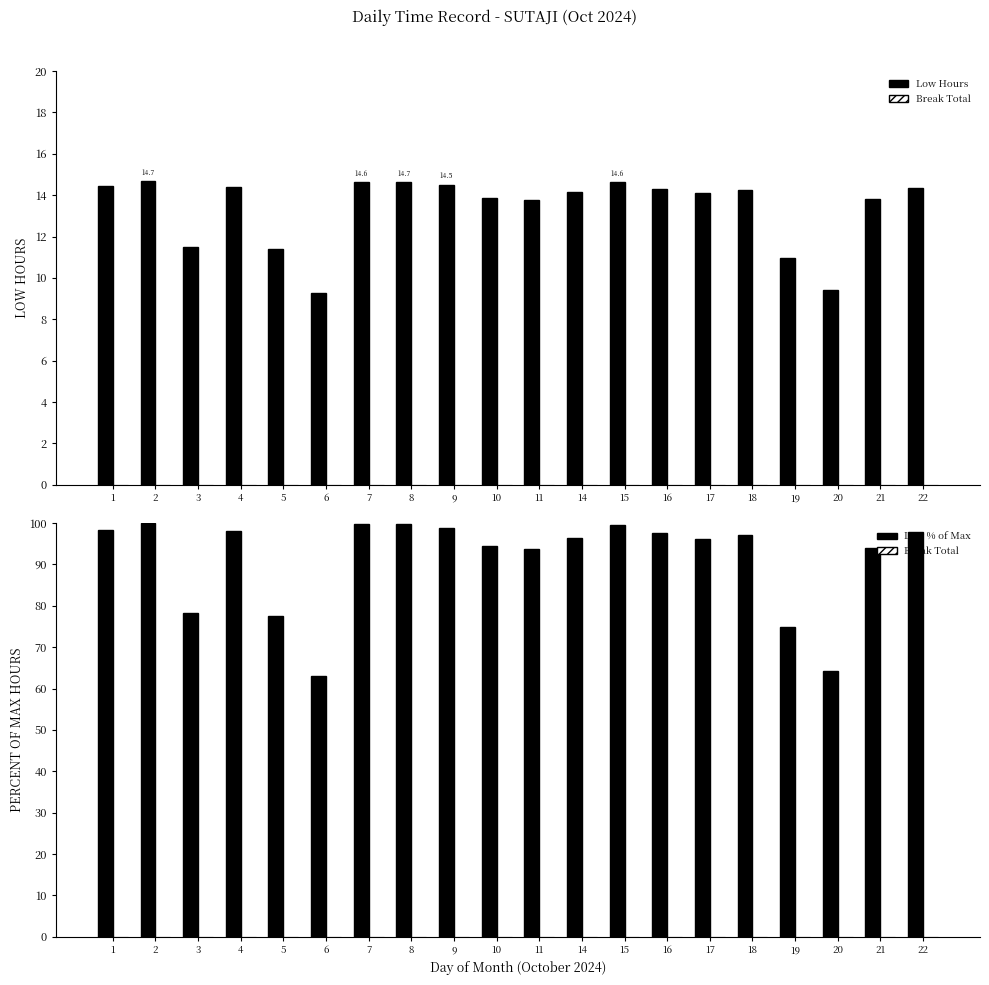

How many bars are there in total?

60